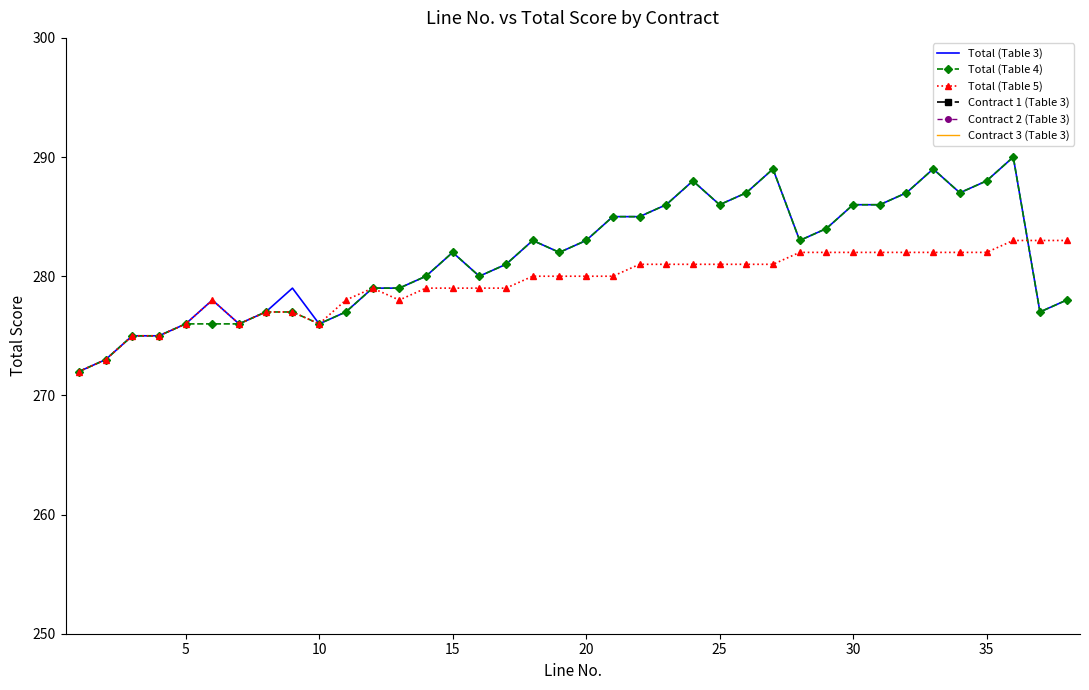

What is the minimum value for Total (Table 5)?

272